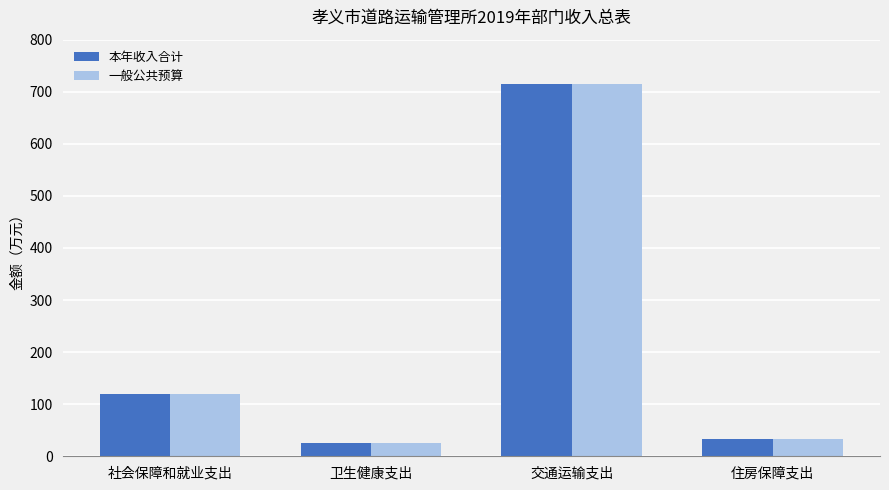

The value of 一般公共预算 at 住房保障支出 is 34.0. True or false?

True